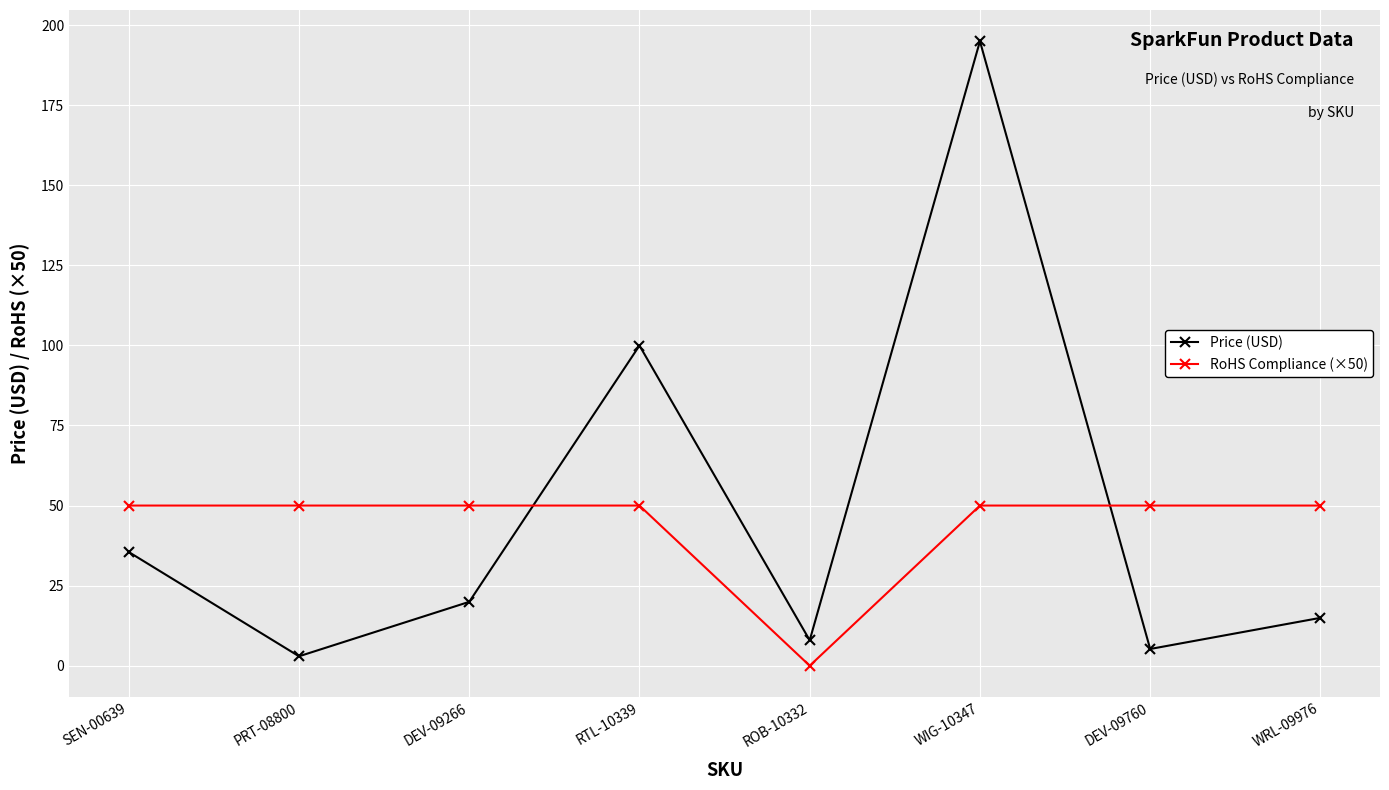

How many interior local valleys does the Price (USD) series have?

3